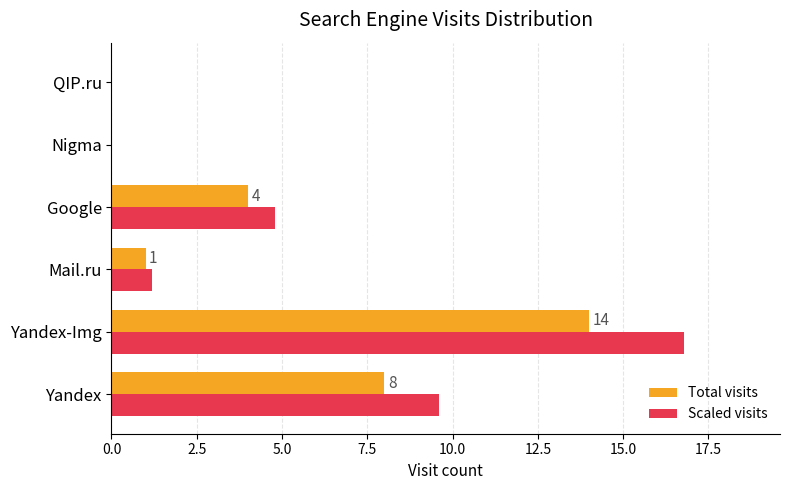

Which series changed the most between Yandex and Mail.ru?

Scaled visits